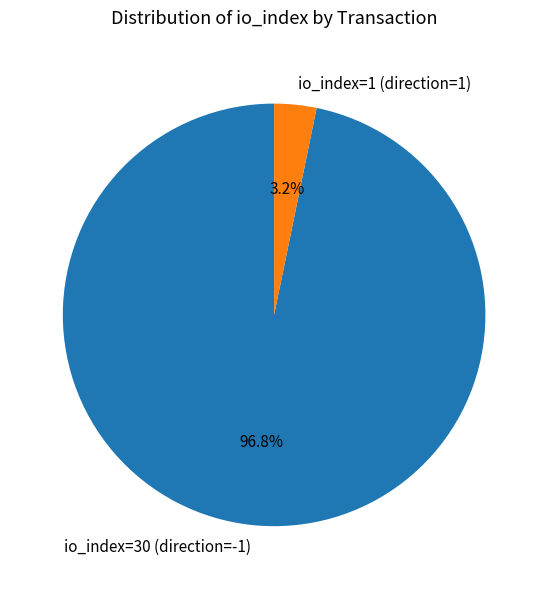

Which slice represents more than half of the pie?

io_index=30 (direction=-1)